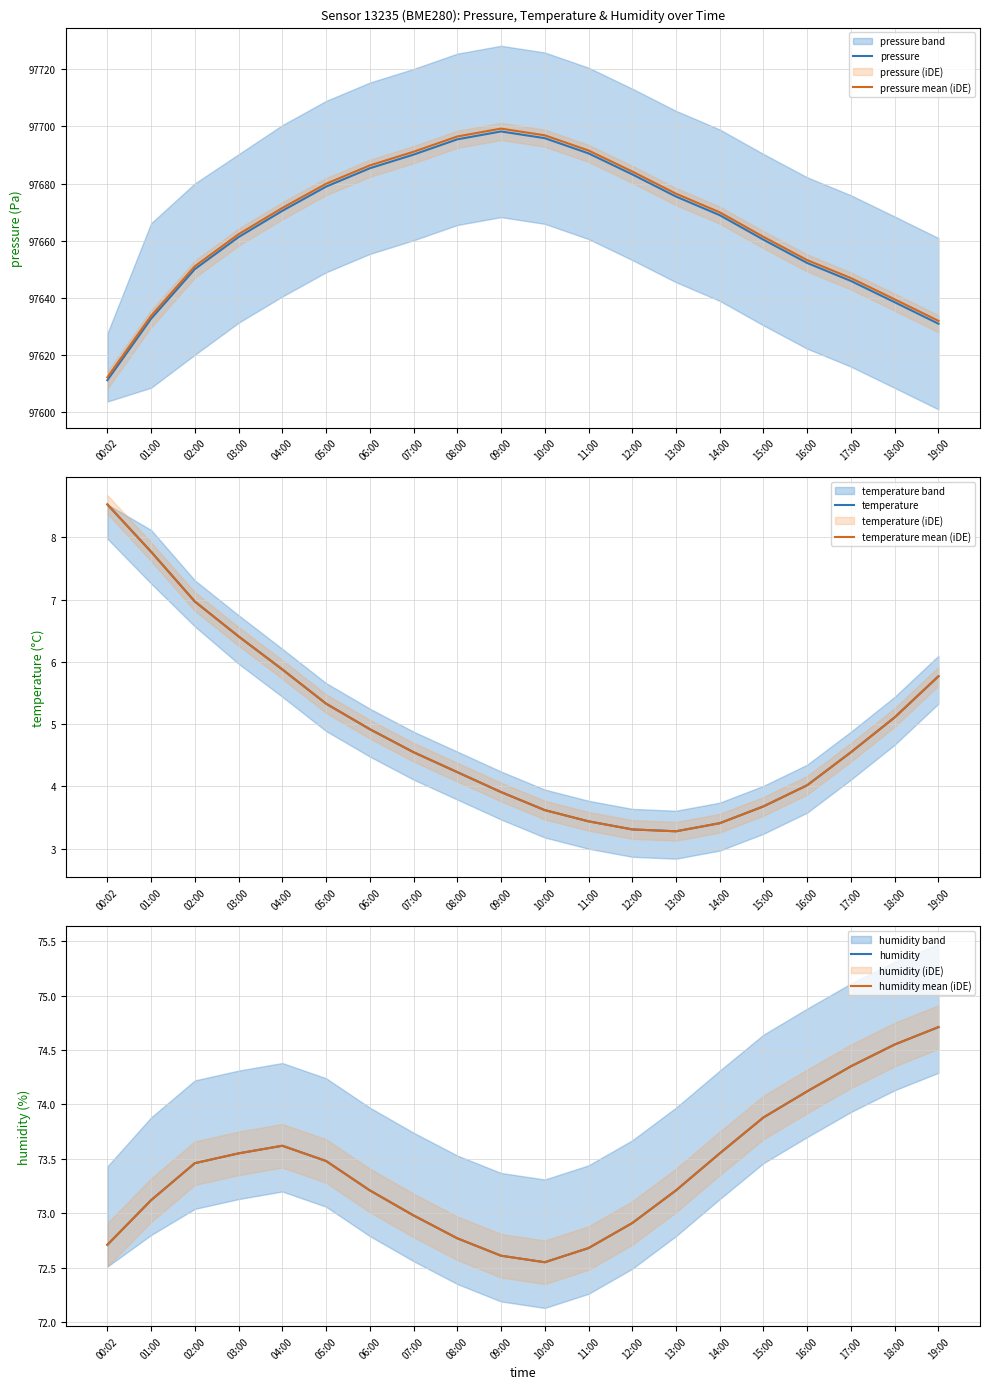

What is the total value across all series at 03:00?

195483.4